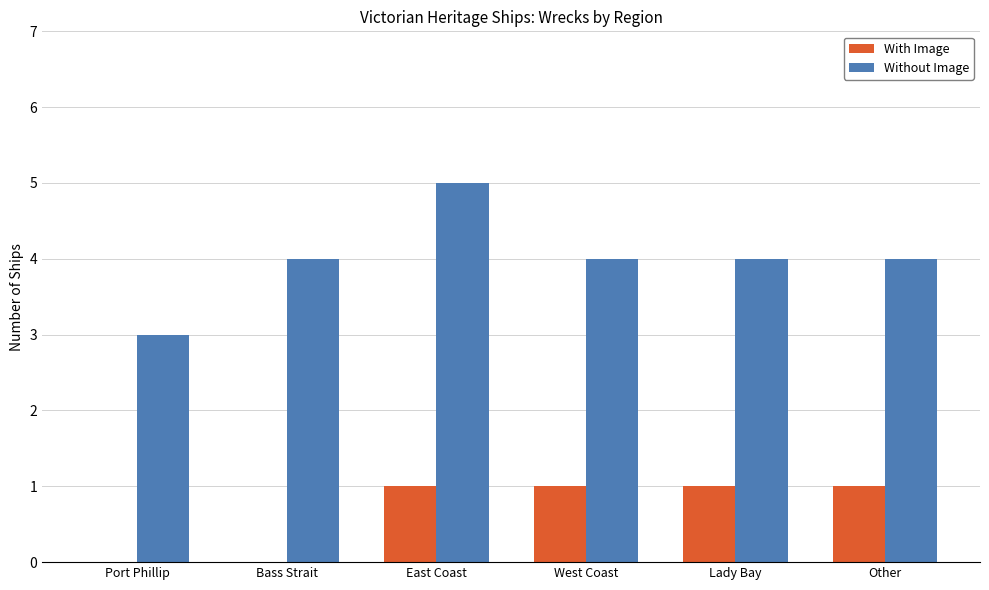

Are the bars grouped side by side (vs. stacked)?

Yes